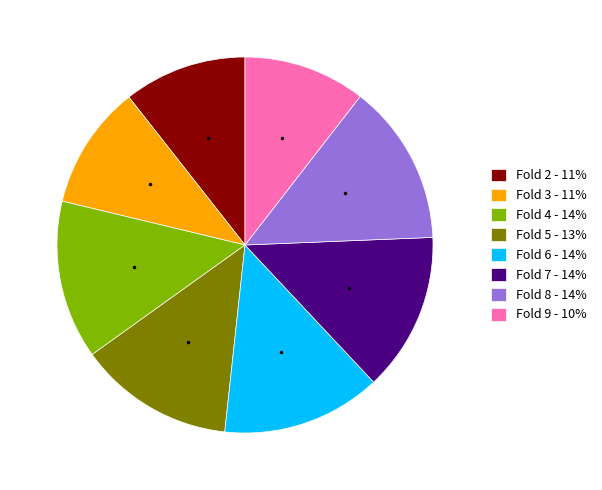

Do Fold 6 - 14% and Fold 7 - 14% together represent more than half of the pie?

No